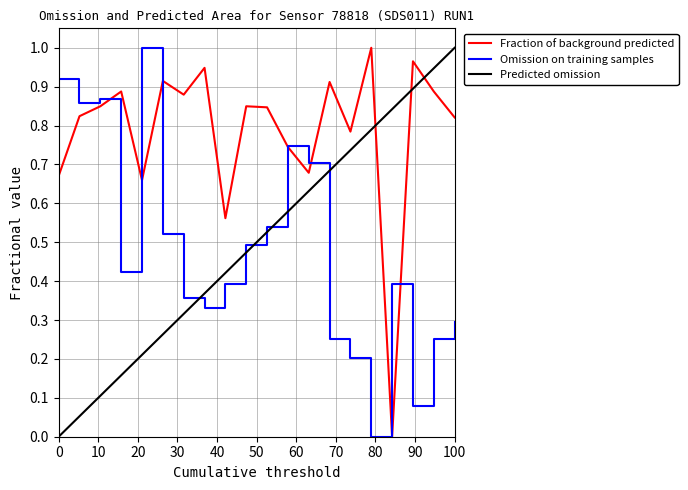

What is the spread (max minus min) of values at 00:34?

0.5